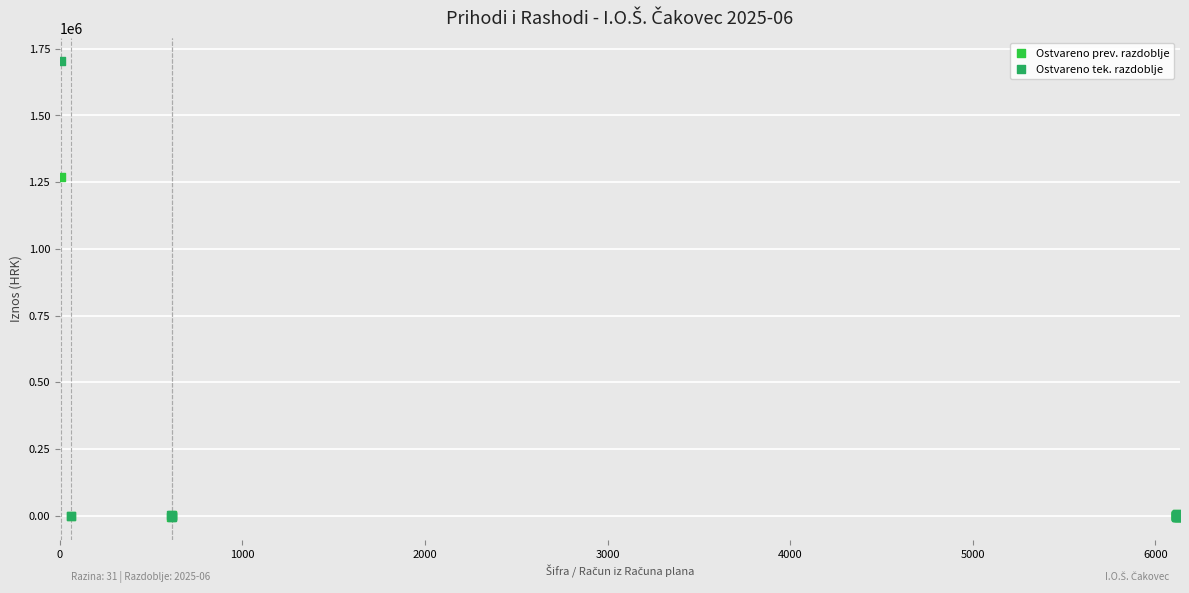

Which series contains the highest Y value?

Ostvareno tek. razdoblje